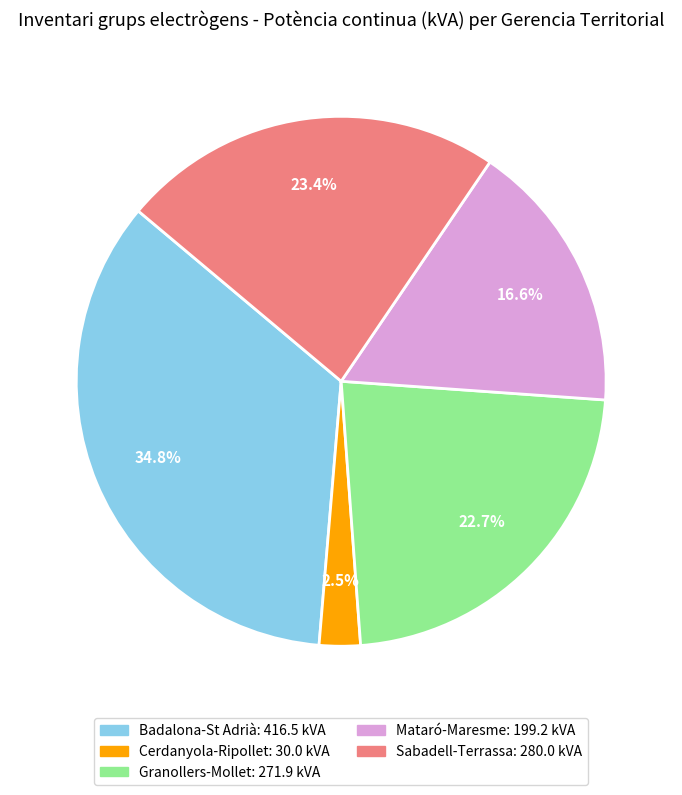

Count the number of slices in the pie.

5